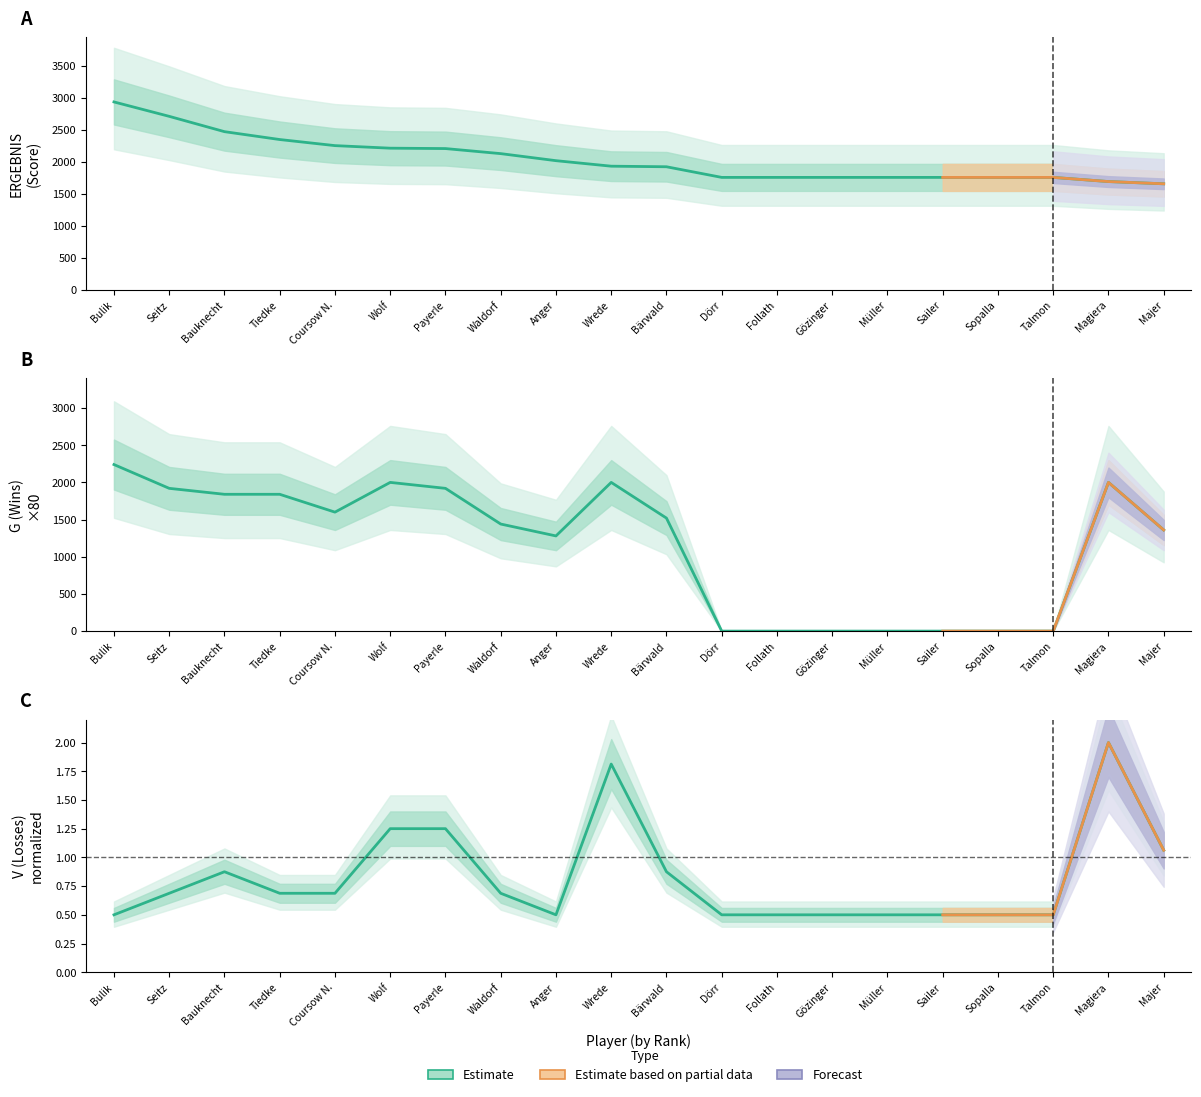

How many lines are shown in the chart?

3